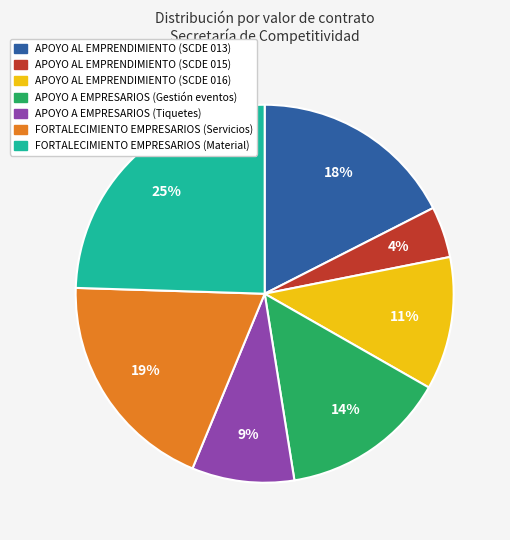

Is it true that FORTALECIMIENTO EMPRESARIOS (Servicios) is 19% of the pie?

True